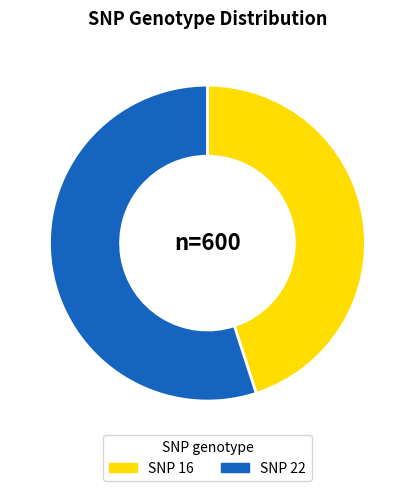

Is there a majority slice in this chart?

Yes